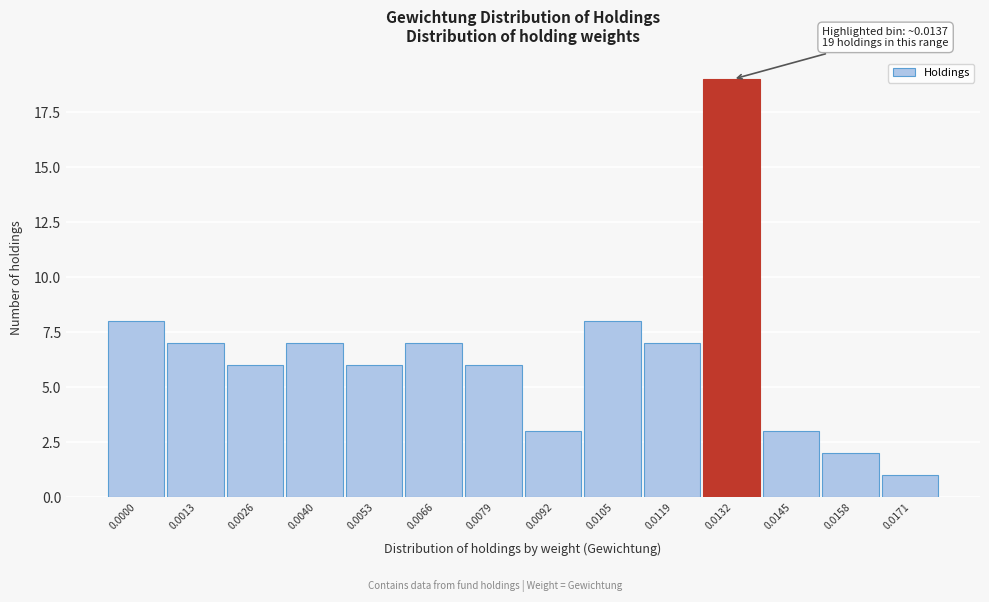

Reading right to left, list all the values displayed in this chart.

0.0171=1	0.0158=2	0.0145=3	0.0132=19	0.0119=7	0.0105=8	0.0092=3	0.0079=6	0.0066=7	0.0053=6	0.0040=7	0.0026=6	0.0013=7	0.0000=8